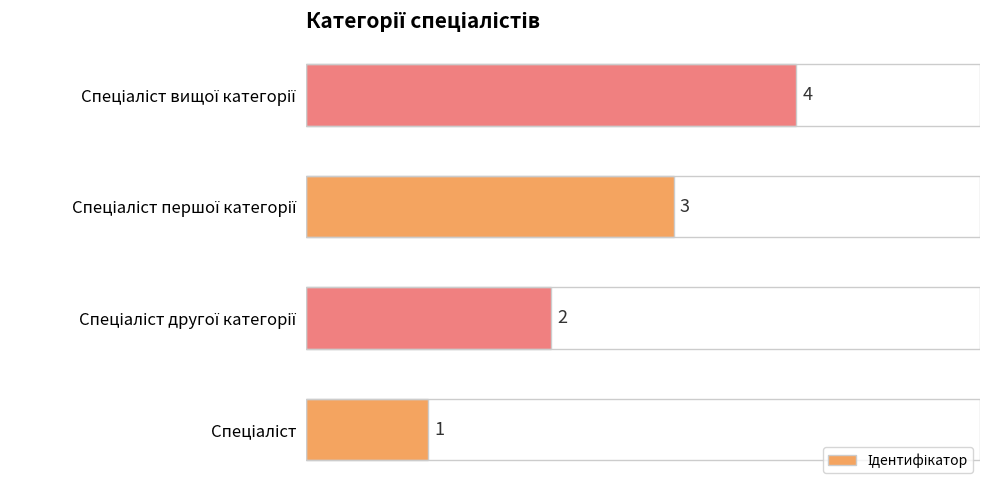

What is the greatest value displayed?

4